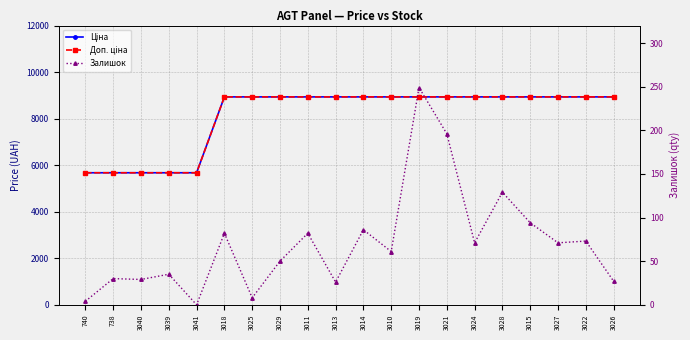

In Залишок, how many points are lower than both neighbors (excluding endpoints)?

7